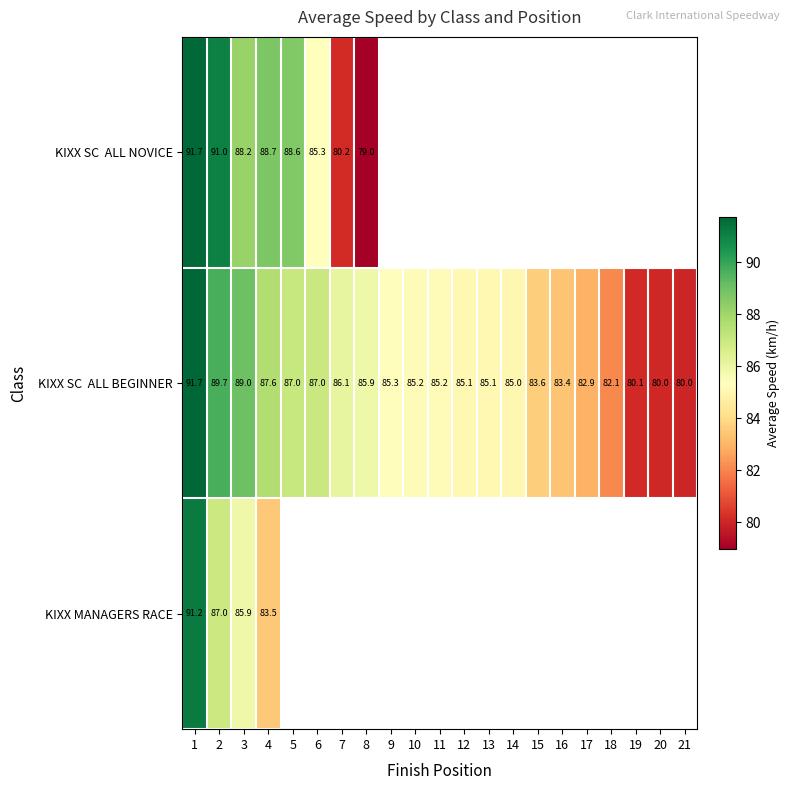

At how many categories does at least one series exceed 82?

18